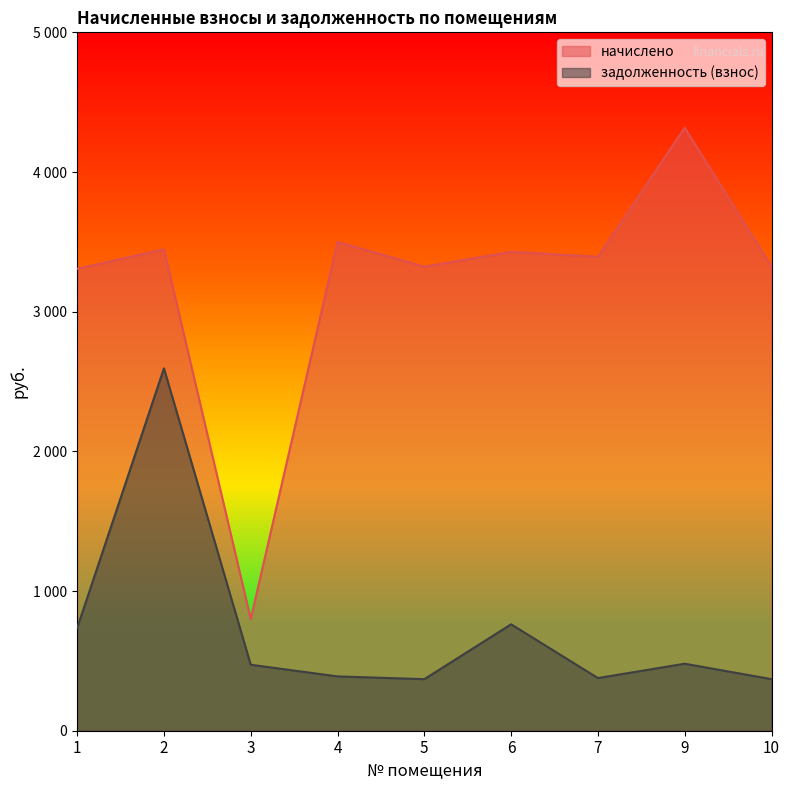

True or false: задолженность (взнос) and начислено intersect in this chart.

False